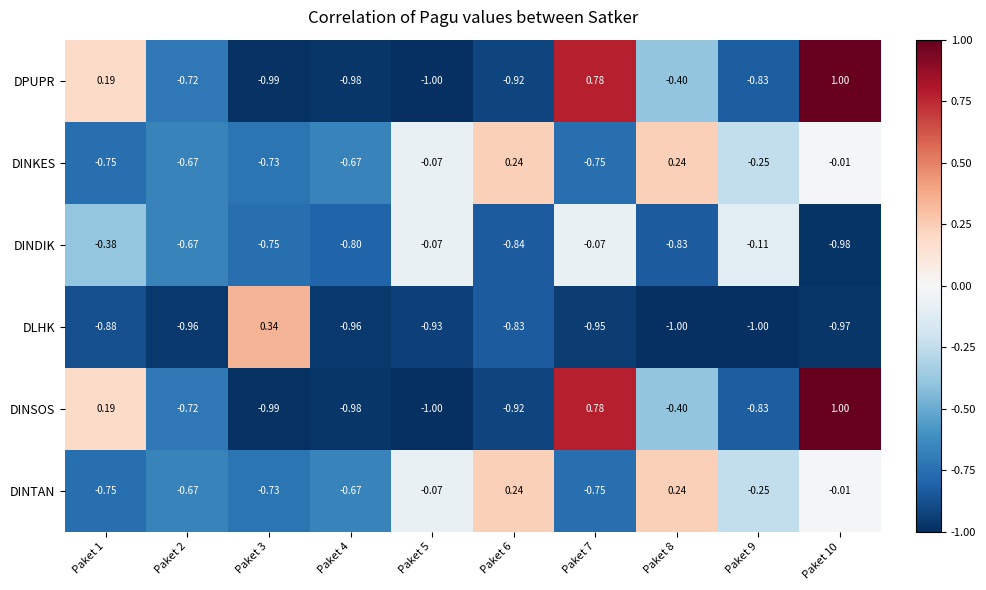

Which series changed the most between Paket 3 and Paket 5?

DLHK